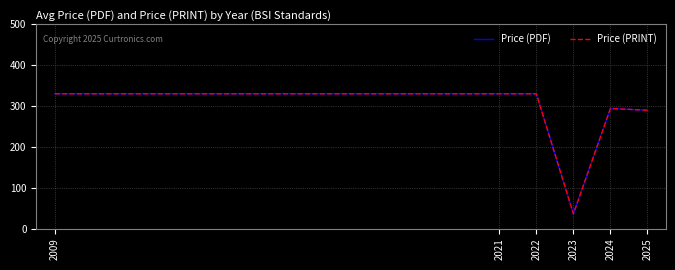

What is the maximum value for Price (PDF)?

330.0